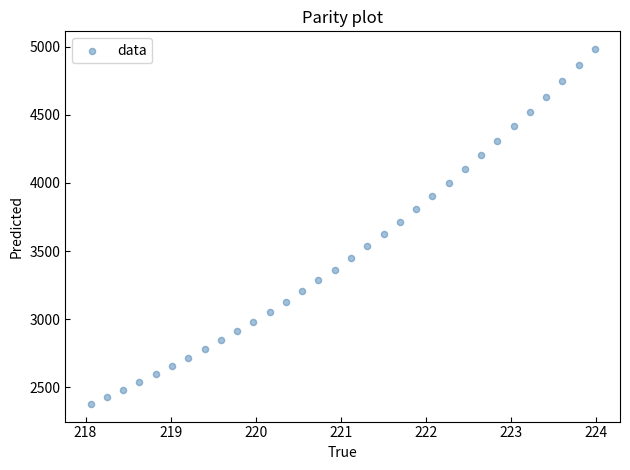

What is the range of X values (max minus min)?

5.9